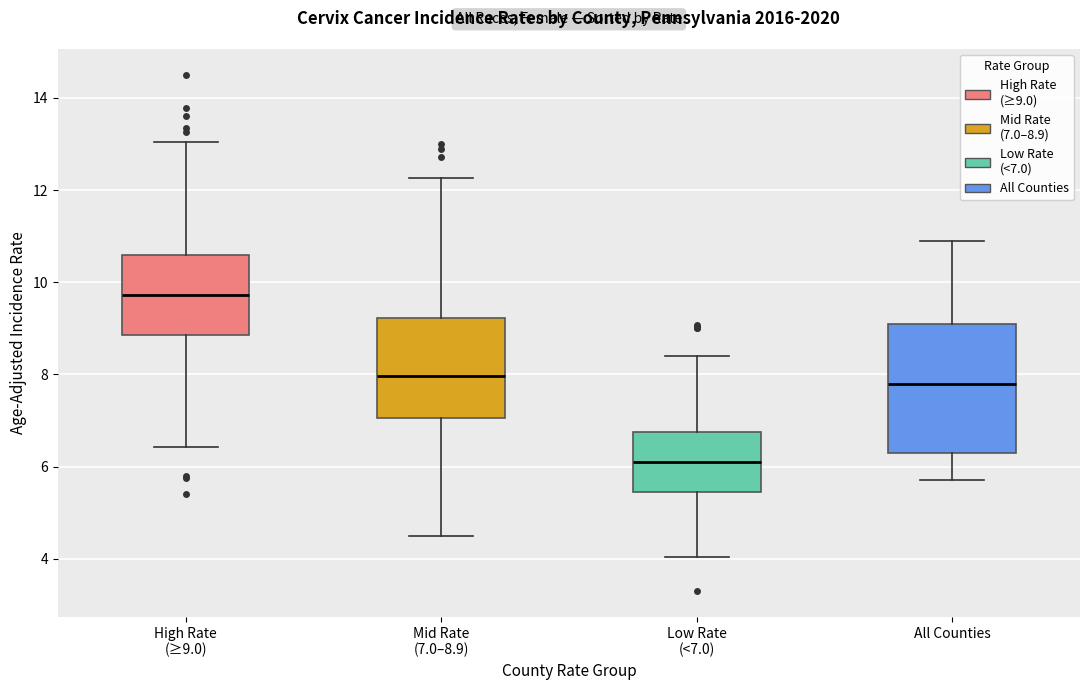

Where is the lower edge of the box for All Counties on the y-axis? The values are not printed on the chart, so give them approximately, as read against the axis.

6.4